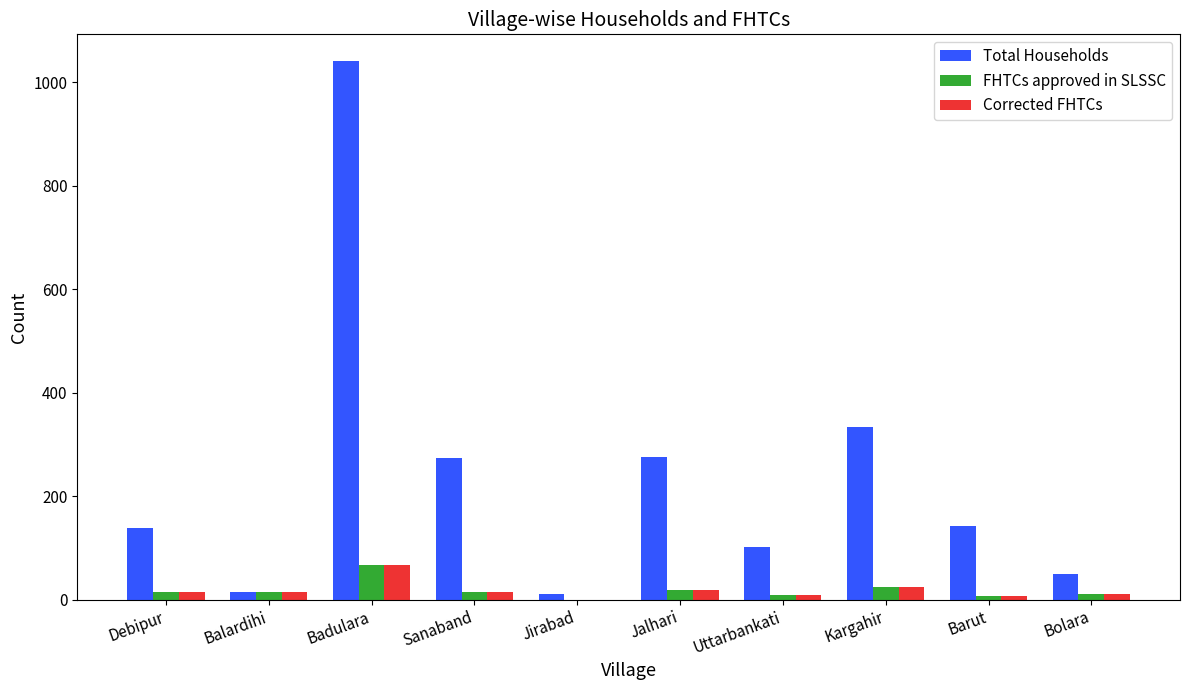

Where is Total Households nearest to the value 526?

Kargahir